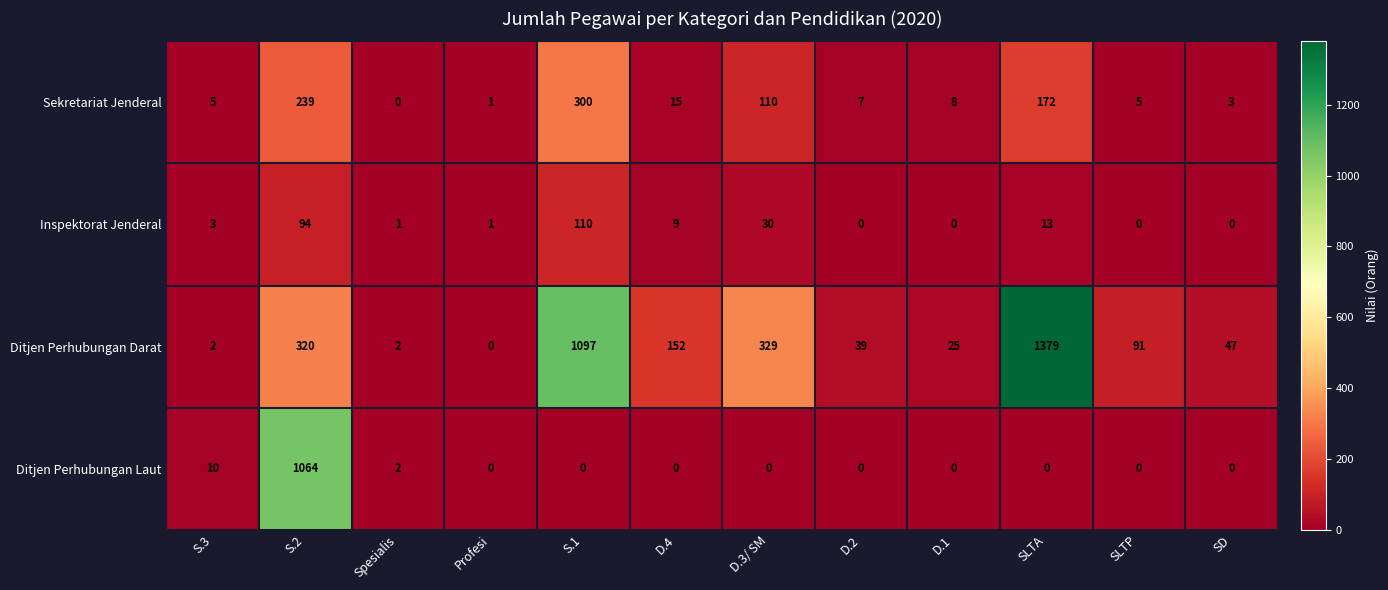

At which label is Ditjen Perhubungan Darat closest to 689?

D.3/ SM